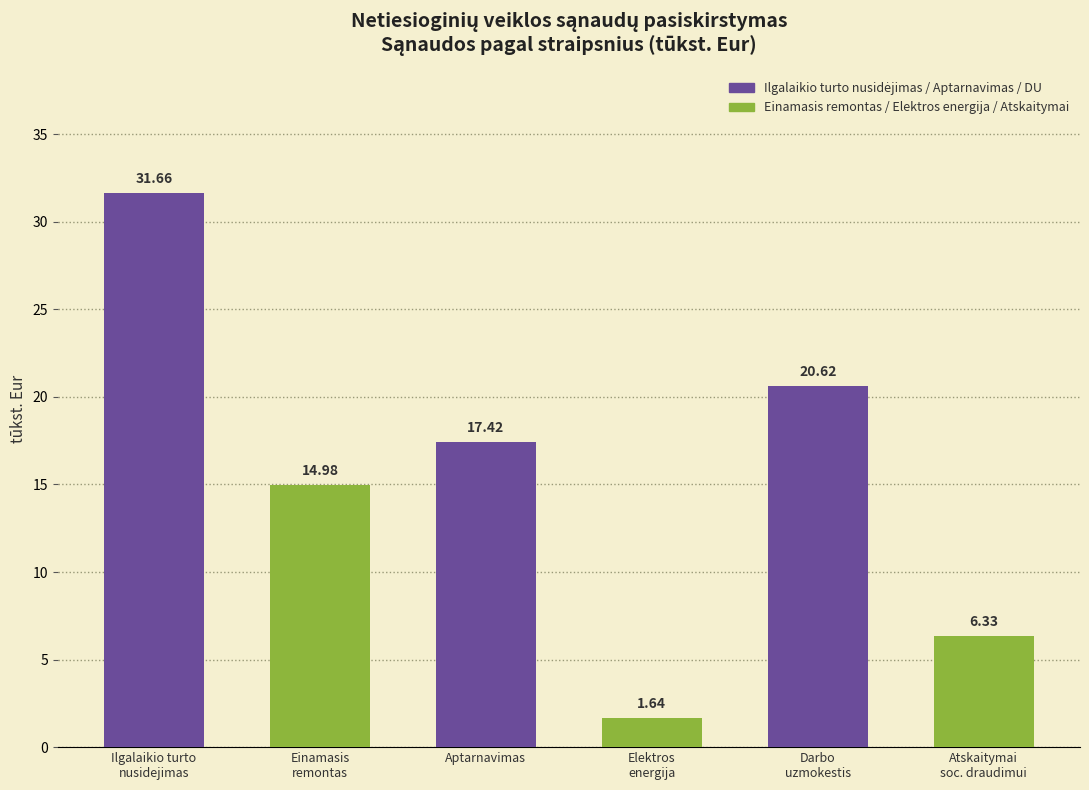

Is it true that the value at Darbo
uzmokestis is 12.7?

False